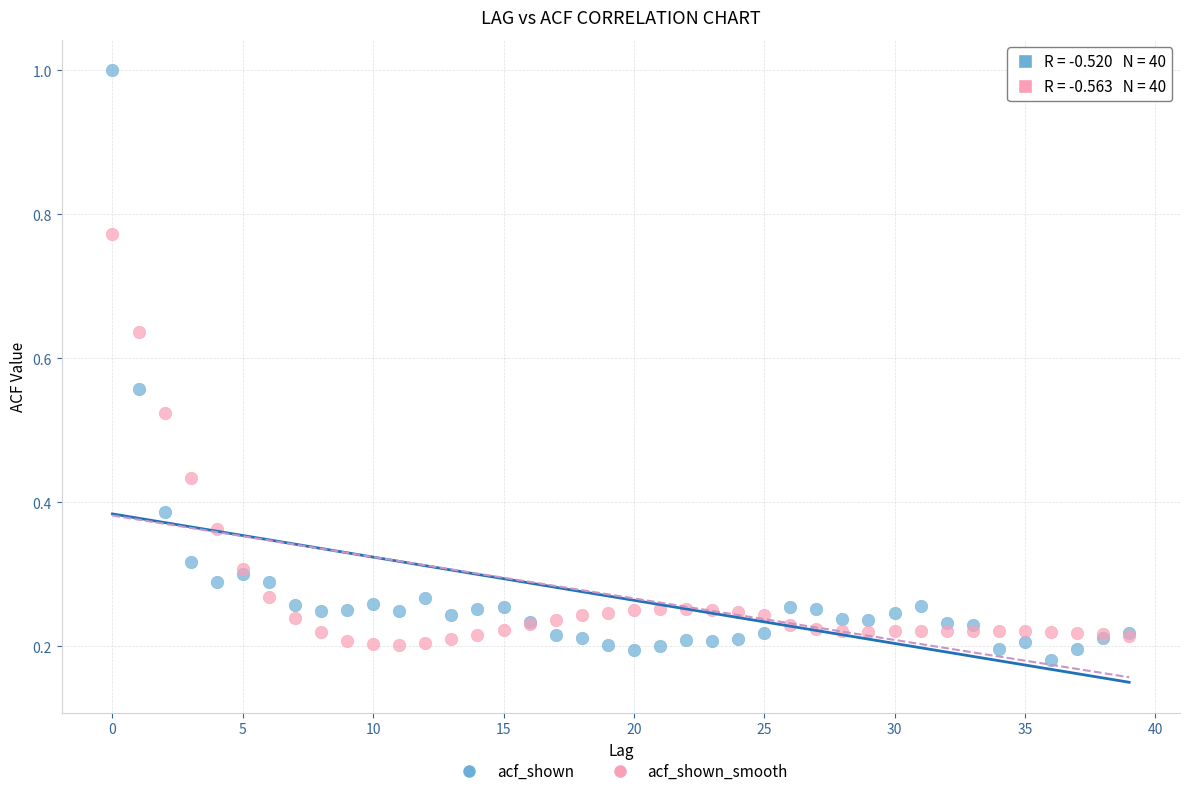

What are all the series names shown in the legend?

acf_shown, acf_shown_smooth